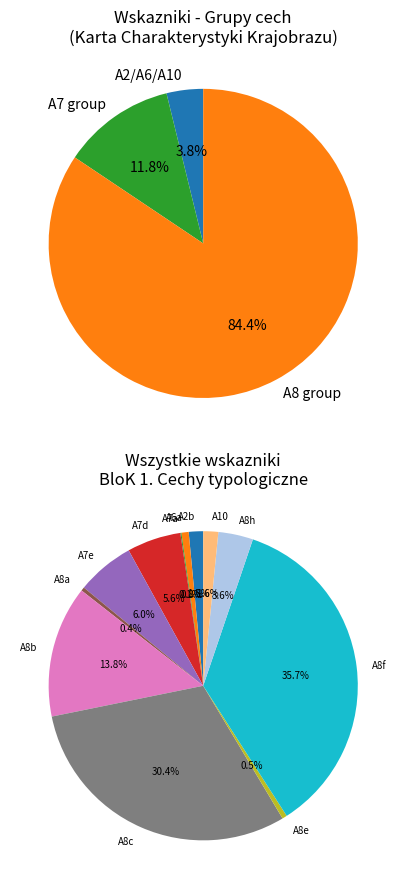

Do A8b and A2b together represent more than half of the pie?

No